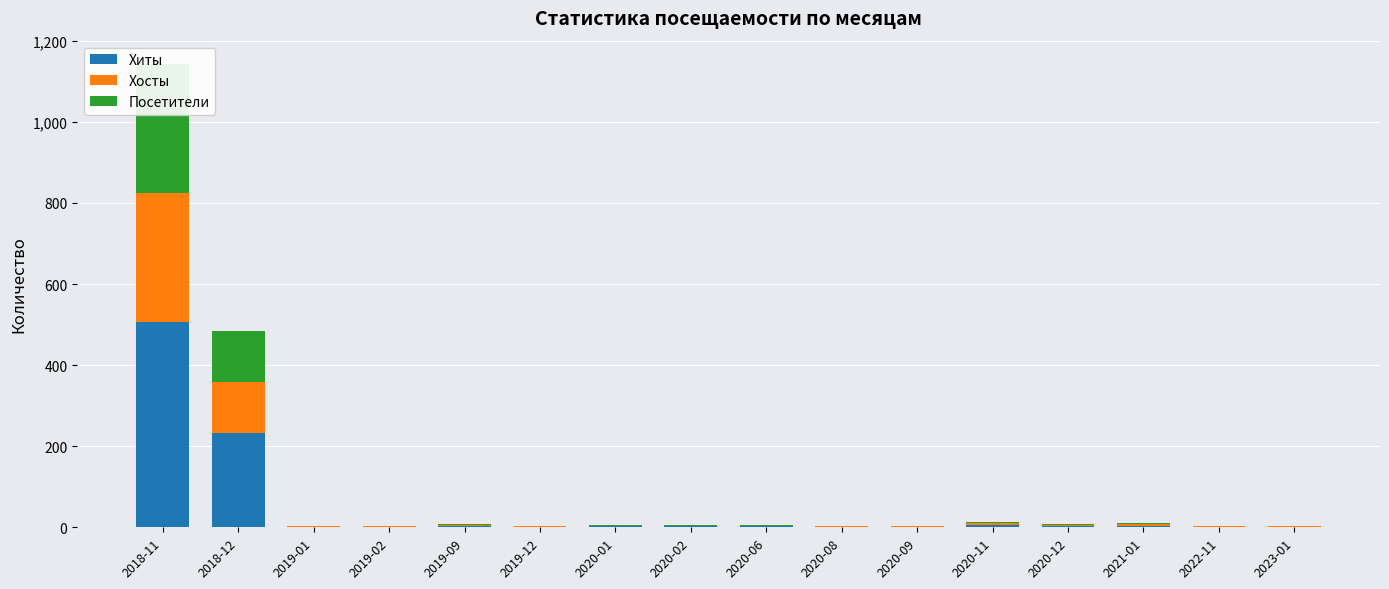

The value of Хиты at 2020-08 is 2. True or false?

False